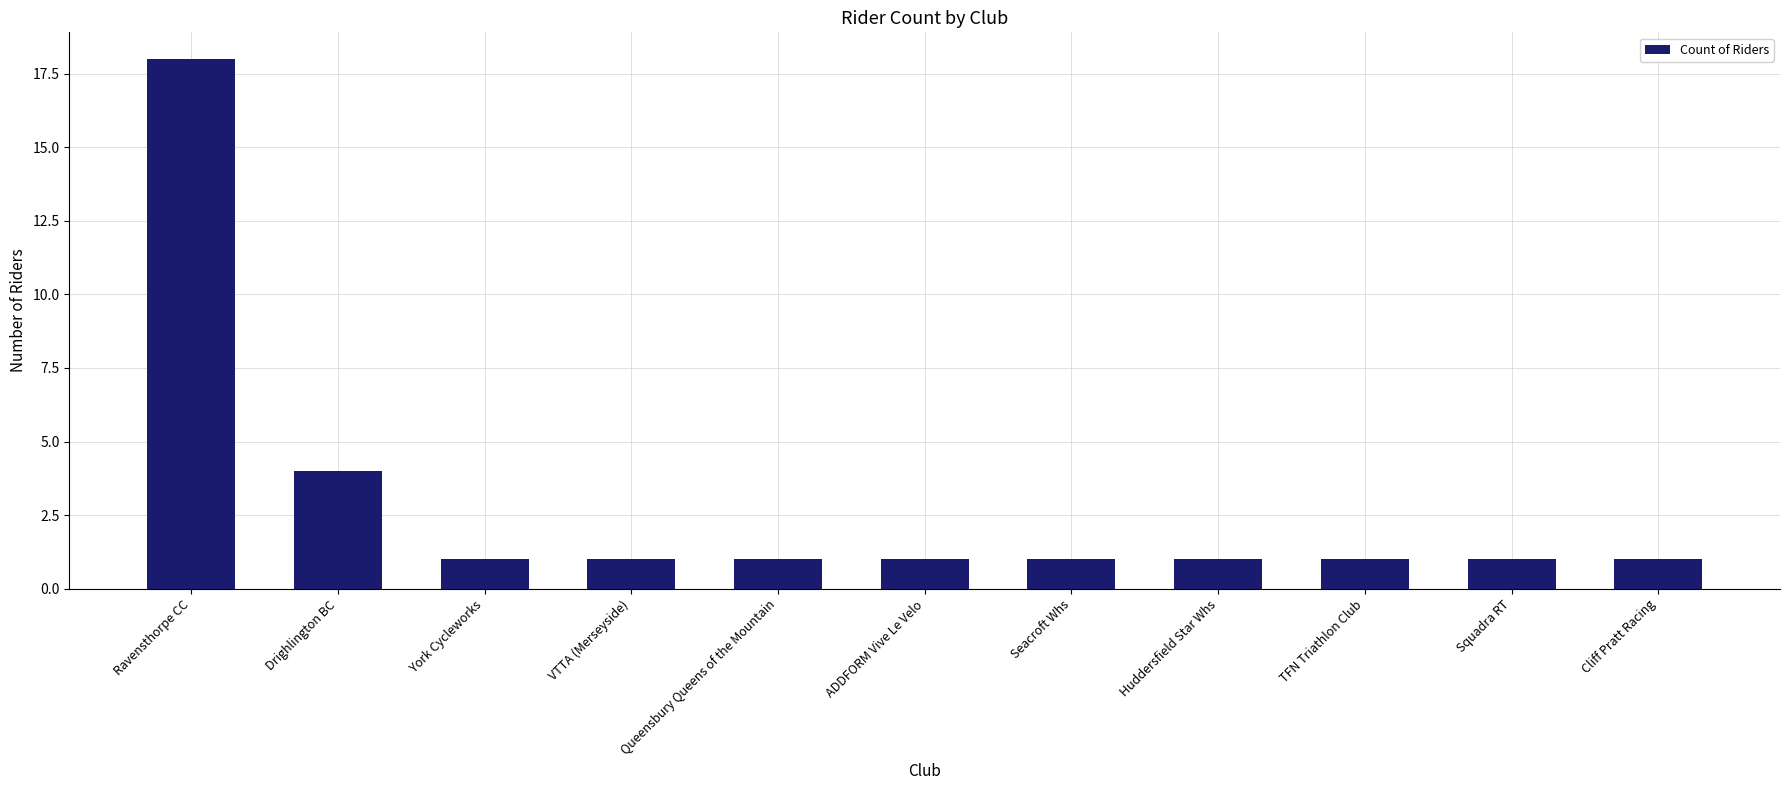

The value at York Cycleworks is 1. True or false?

True